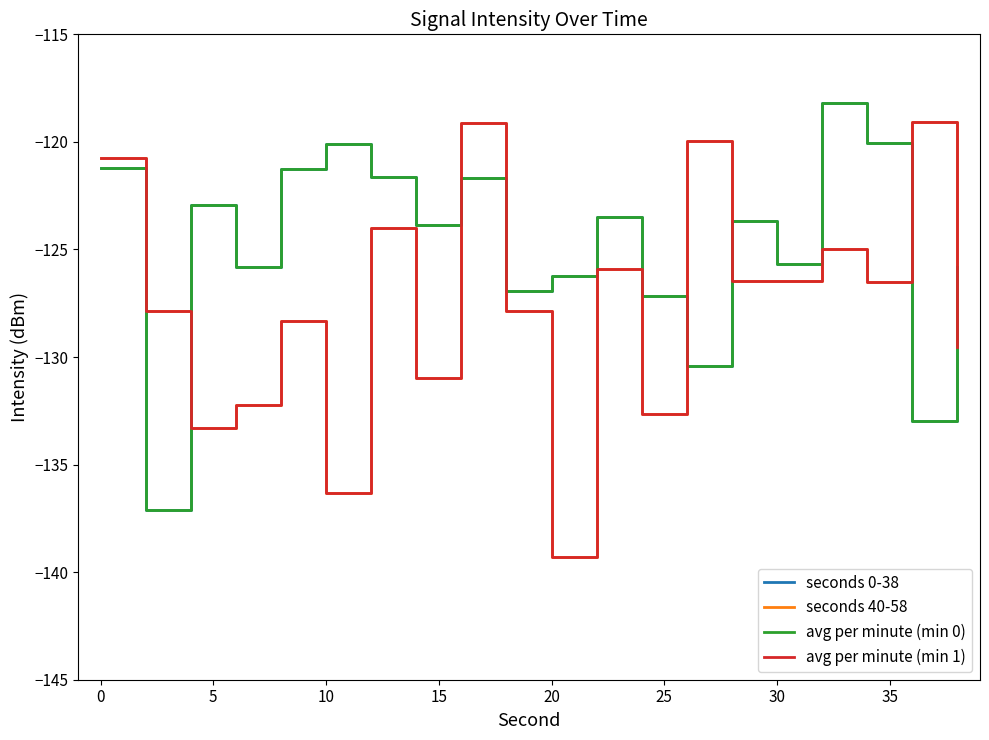

Is this an area chart (filled region under the line)?

No